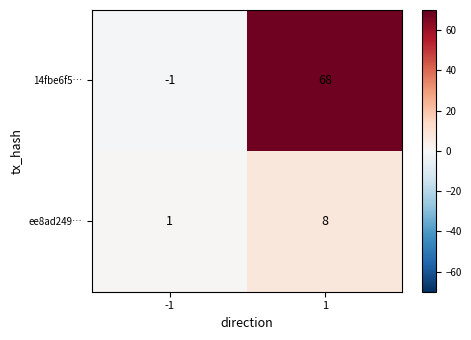

What is the total value across all series at 1?

76